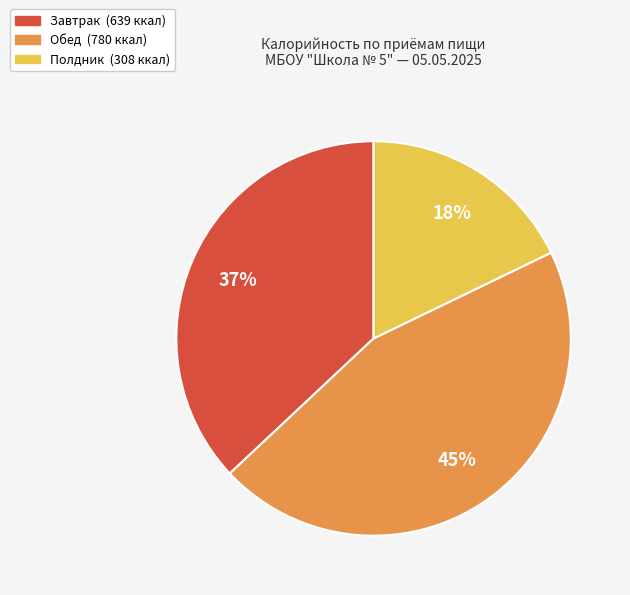

To the nearest percent, what is the average slice percentage?

33%